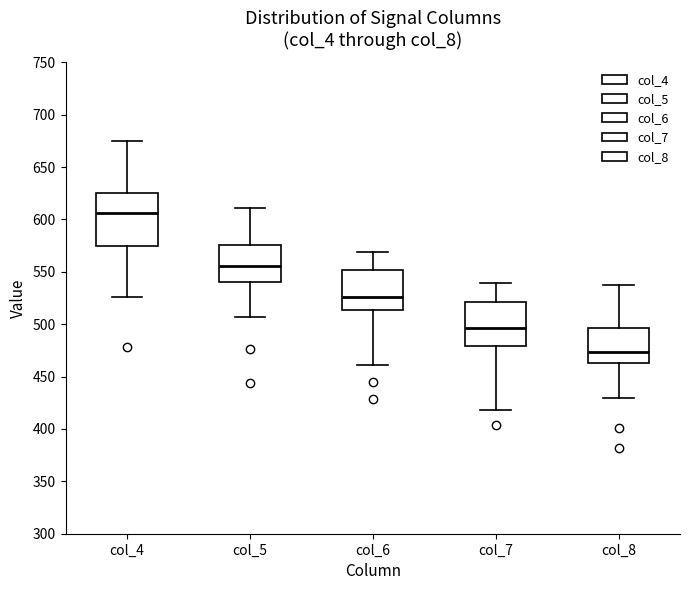

Which box is the tallest, from its lower edge to its upper edge?

col_4